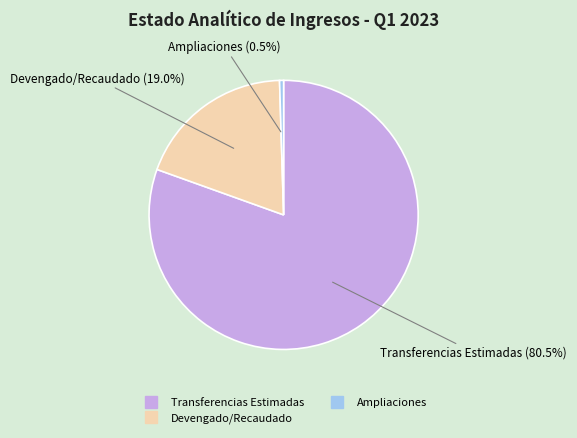

To the nearest percent, what is the difference between the largest and smallest slice percentages?

80%